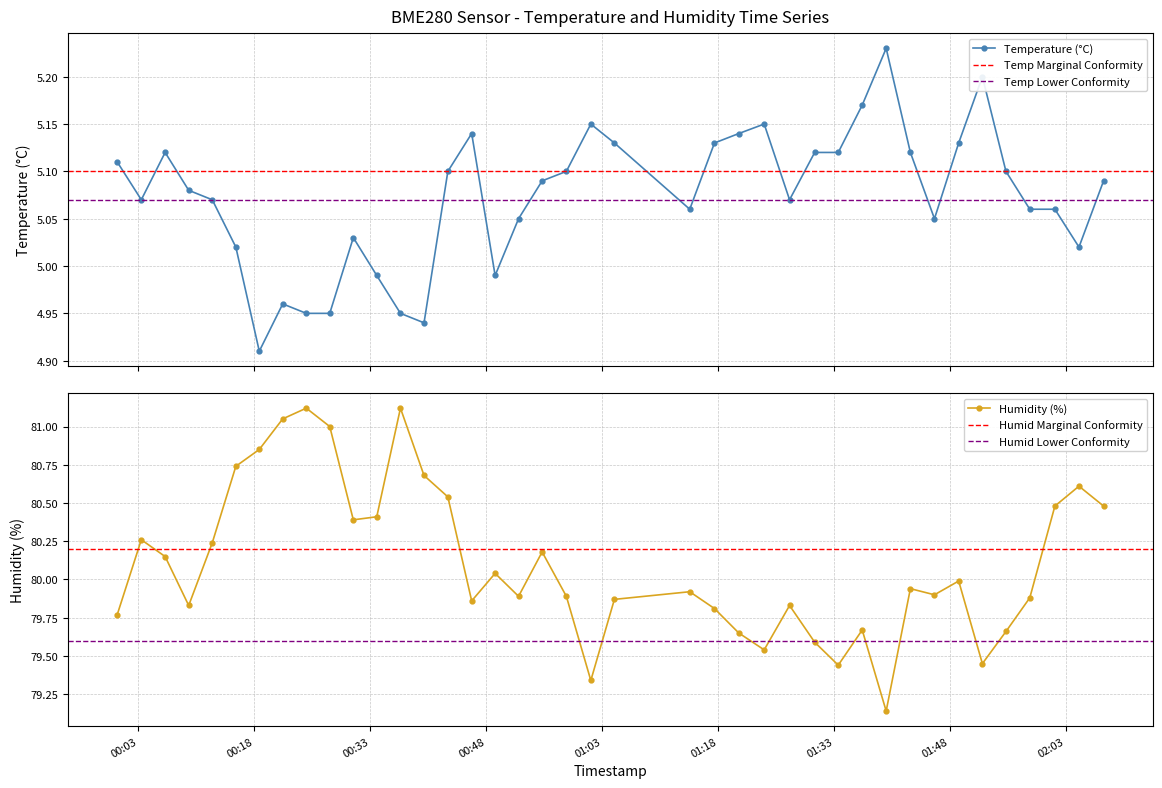

Reading right to left, extract all data points from this chart.

temperature: 5.1	5.0	5.1	5.1	5.1	5.2	5.1	5.0	5.1	5.2	5.2	5.1	5.1	5.1	5.2	5.1	5.1	5.1	5.1	5.2	5.1	5.1	5.0	5.0	5.1	5.1	4.9	5.0	5.0	5.0	5.0	5.0	5.0	4.9	5.0	5.1	5.1	5.1	5.1	5.1
humidity: 80.5	80.6	80.5	79.9	79.7	79.5	80.0	79.9	79.9	79.1	79.7	79.4	79.6	79.8	79.5	79.7	79.8	79.9	79.9	79.3	79.9	80.2	79.9	80.0	79.9	80.5	80.7	81.1	80.4	80.4	81.0	81.1	81.0	80.8	80.7	80.2	79.8	80.2	80.3	79.8